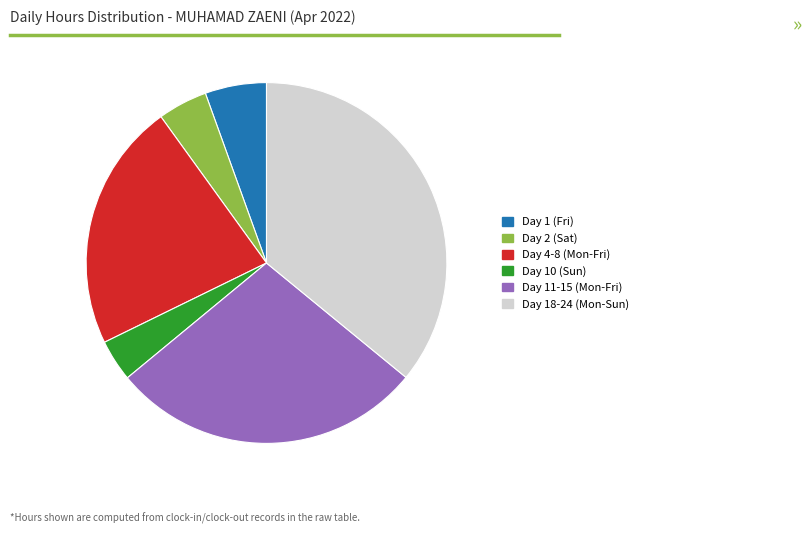

Is there a majority slice in this chart?

No